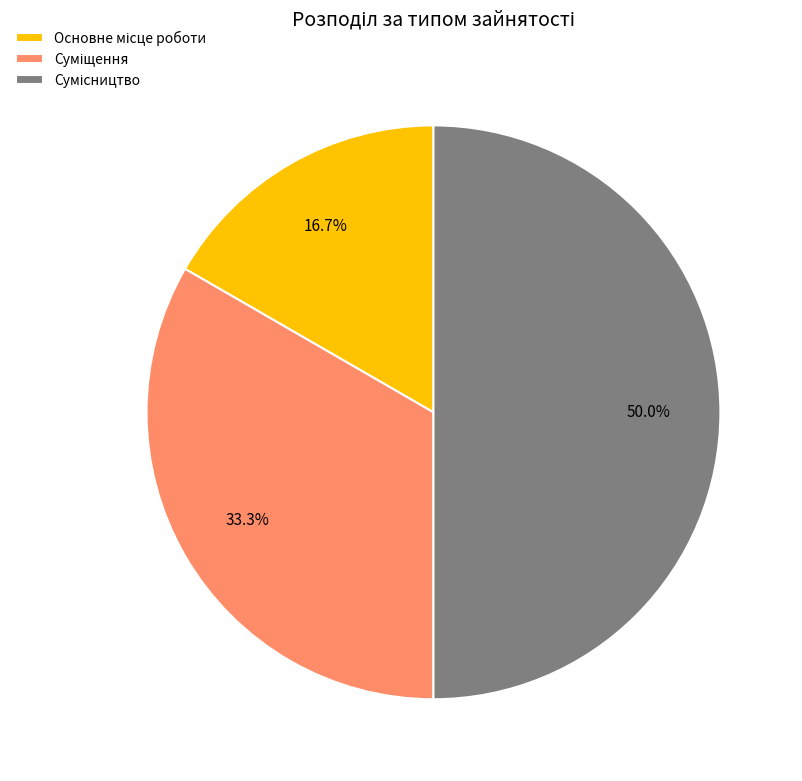

Is there any slice that represents more than half of the pie?

No